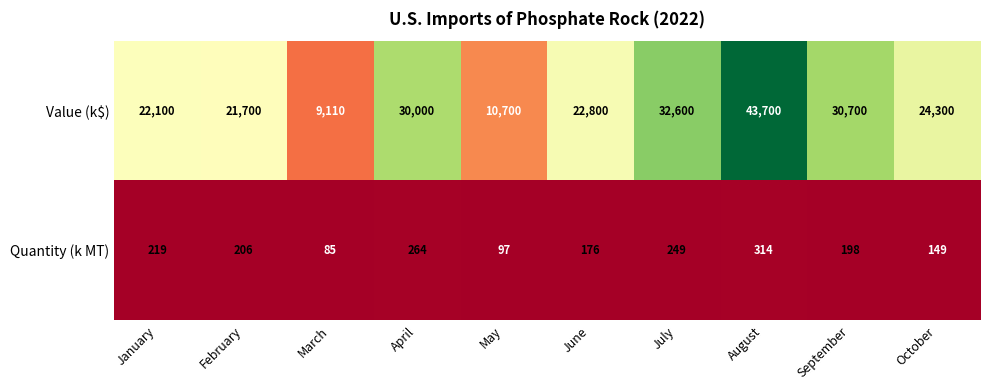

Rank the series by their maximum value, from lowest to highest.

Quantity (k MT), Value (k$)